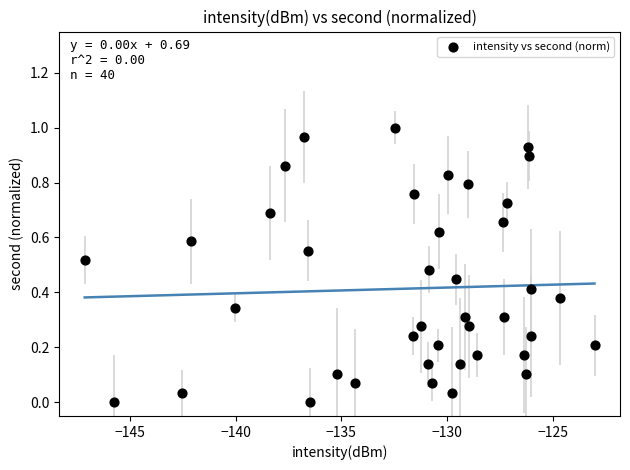

What is the range of X values (max minus min)?

24.1